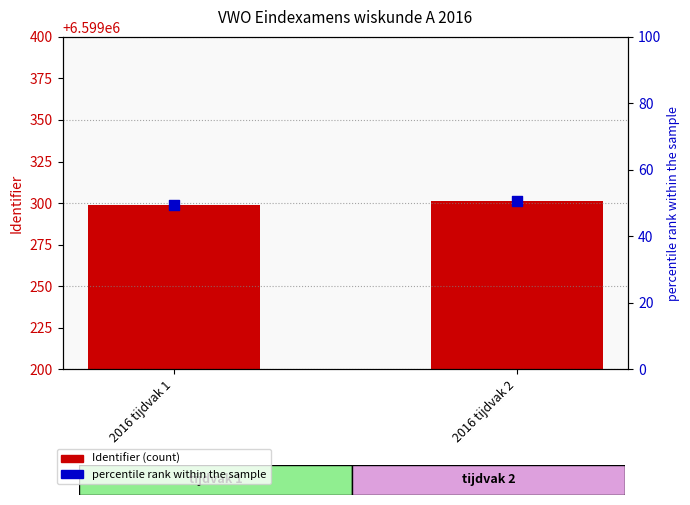

Which series reaches the minimum Y coordinate?

percentile rank within the sample